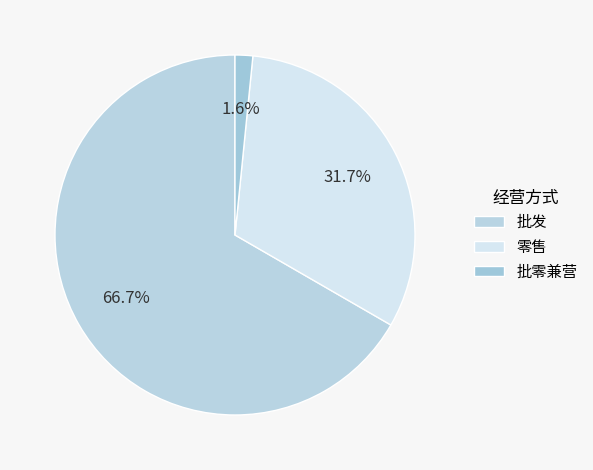

True or false: 批零兼营 accounts for 2% of the total.

True